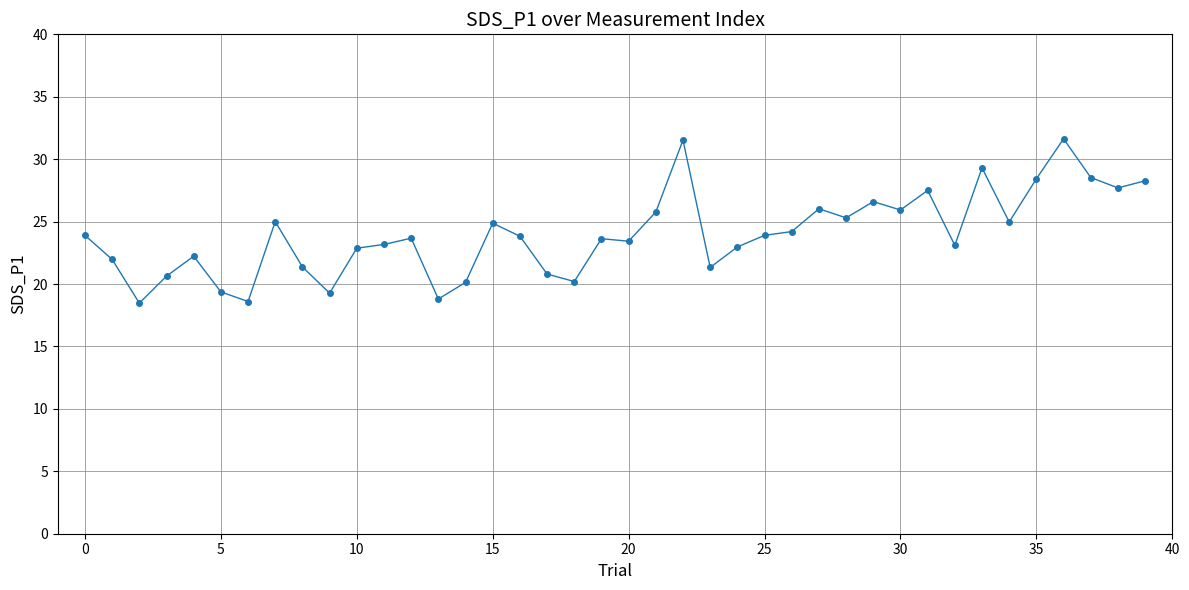

What is the minimum value shown in the chart?

18.5